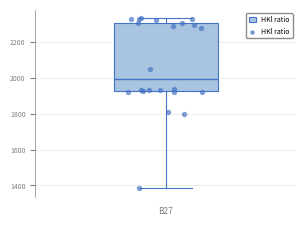

Transcribe this box plot: give where the median line is, the range the box spans, and where the two whiskers end, as read against the y-axis. The values are not printed on the chart, so give them approximately, as read against the axis.

median 2000, box 1920 to 2300, whiskers 1380 to 2340